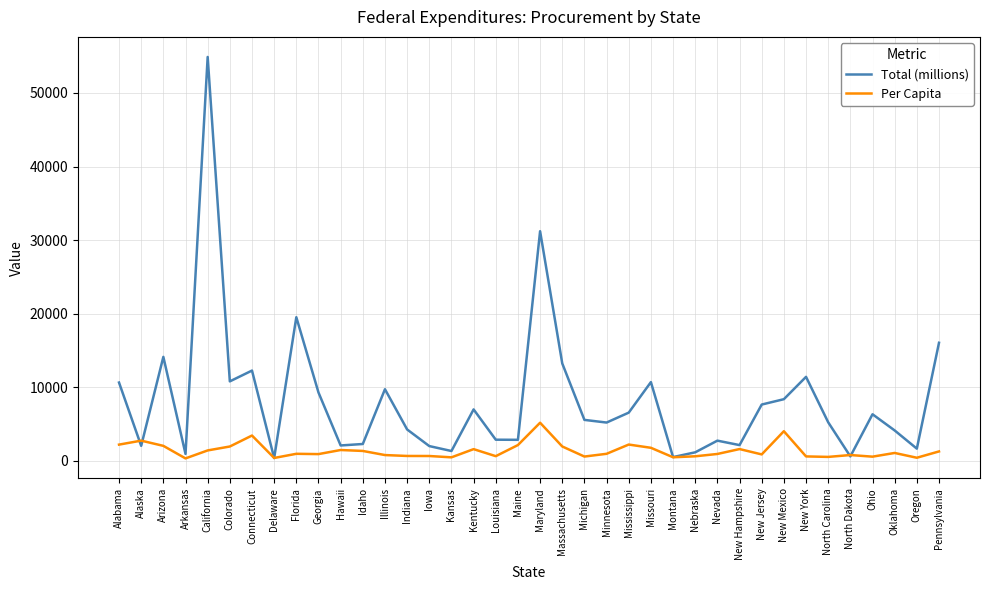

What is the greatest value displayed?

54901.4